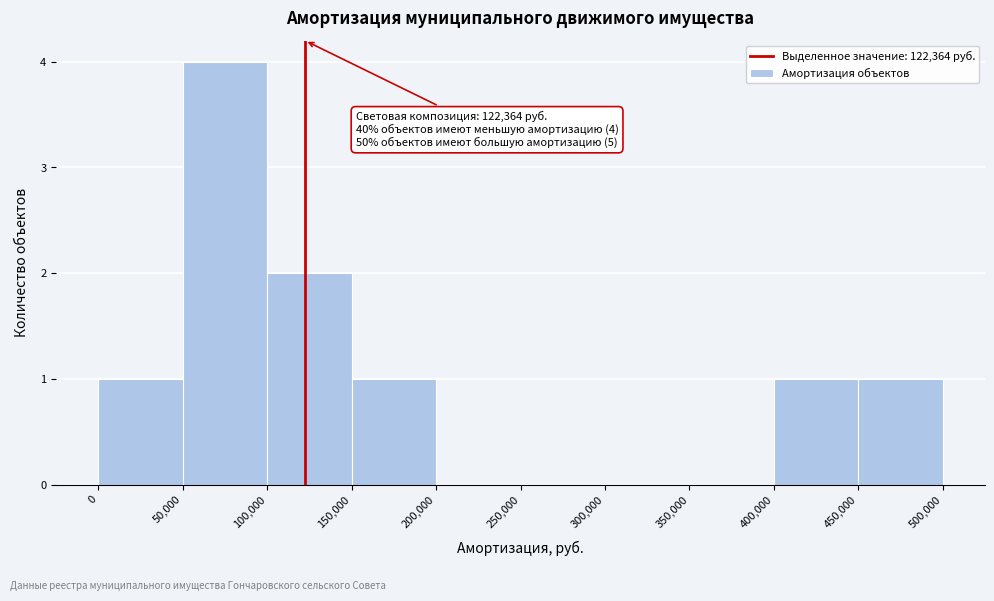

Which range on the x-axis has the tallest bar?

50,000 to 100,000